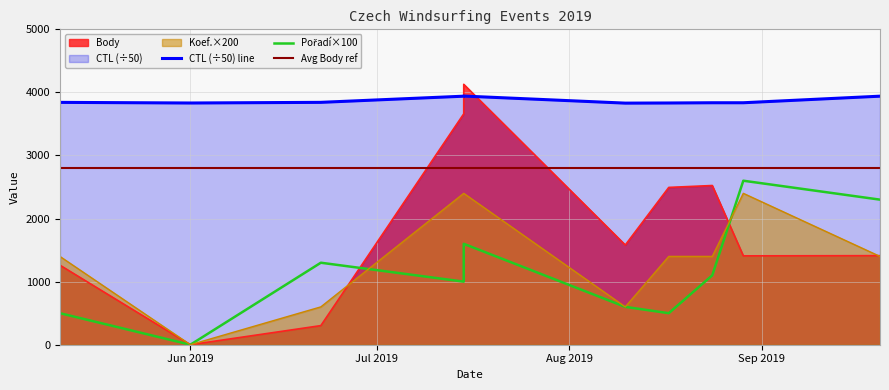

Reading left to right, what are all the values shown in this chart?

Body: 1261.0	0.0	303.0	3661.0	4128.0	1581.0	2494.0	2524.0	1409.0	1412.0
CTL: 3842.2	3832.1	3842.5	3940.2	3942.2	3830.2	3832.3	3836.1	3836.2	3940.4
Pořadí: 500.0	0.0	1300.0	1000.0	1600.0	600.0	500.0	1100.0	2600.0	2300.0
Koef.: 1400.0	0.0	600.0	2400.0	2400.0	600.0	1400.0	1400.0	2400.0	1400.0